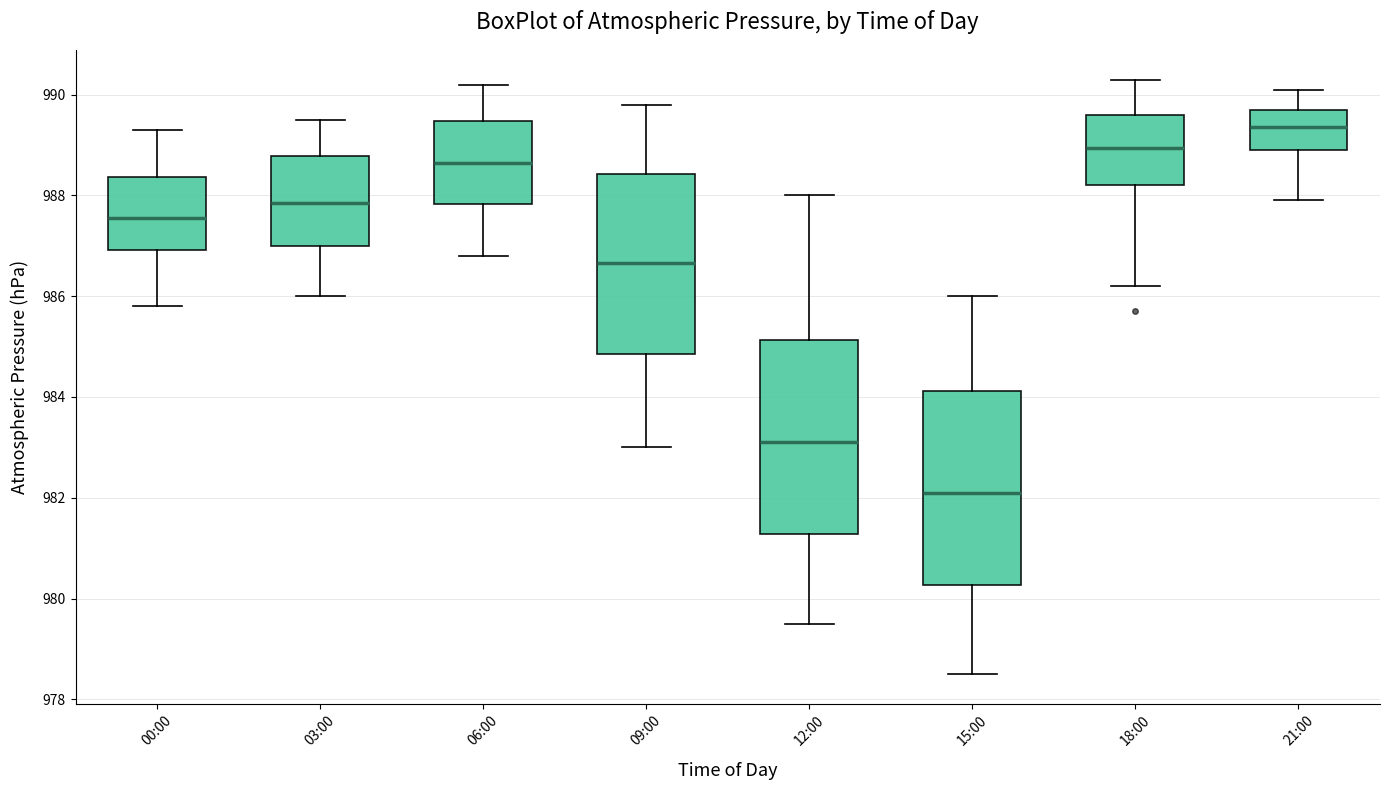

Where does the upper whisker of the box for 09:00 end on the y-axis? The values are not printed on the chart, so give them approximately, as read against the axis.

989.8